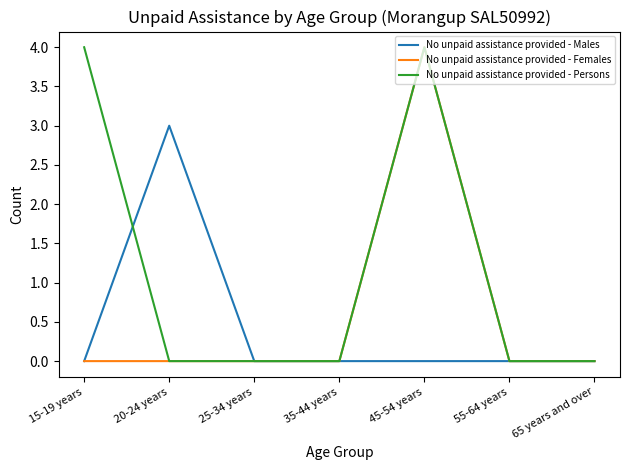

Which series changed the most between 20-24 years and 55-64 years?

No unpaid assistance provided - Males